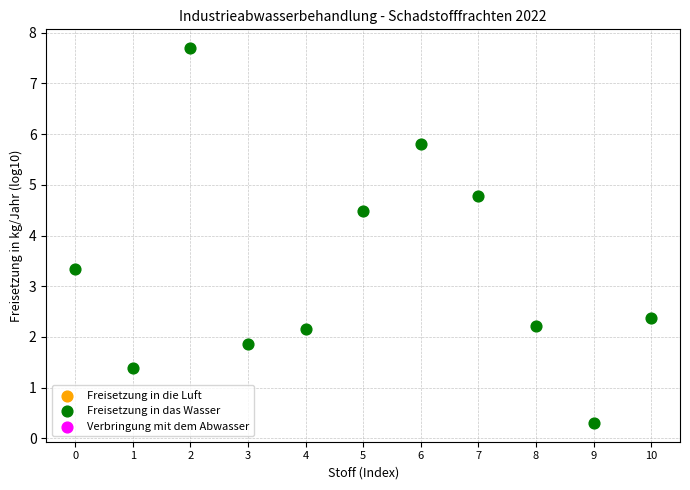

What Y value in the scatter plot is closest to 3?

3.3